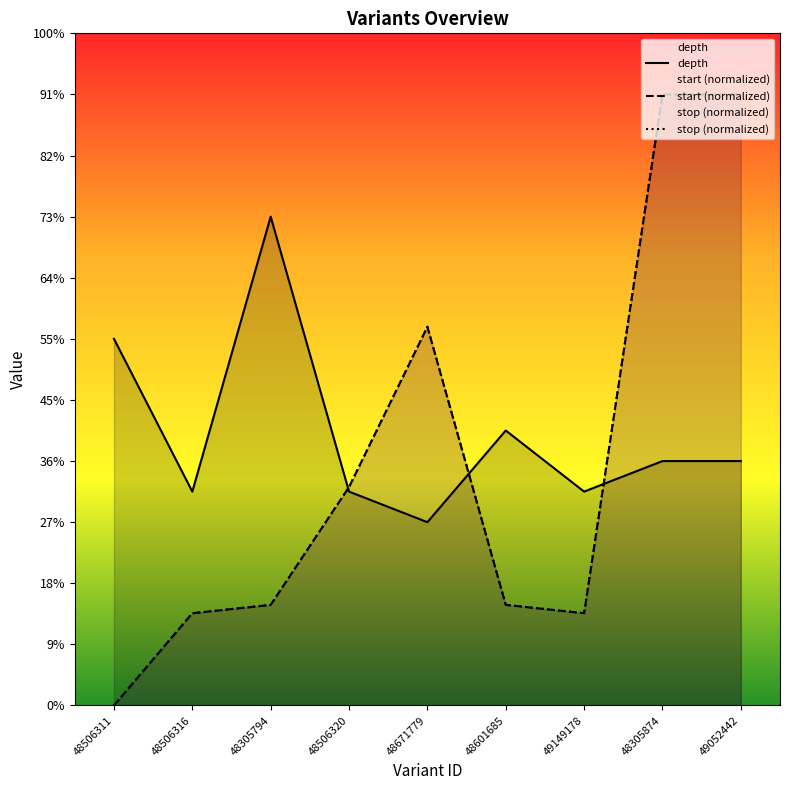

Does the chart display data point markers on the line(s)?

No